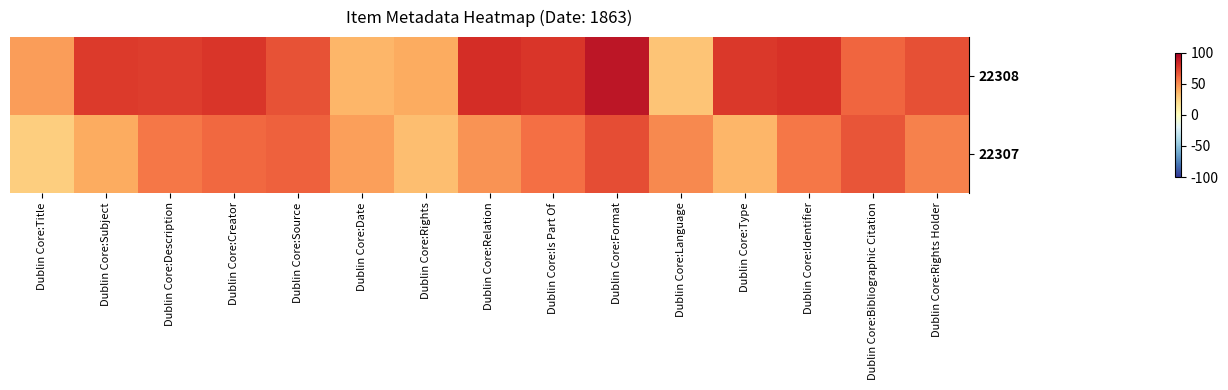

Reading left to right, transcribe all the data shown in this chart.

22308: Dublin Core:Title=45.0	Dublin Core:Subject=76.0	Dublin Core:Description=75.3	Dublin Core:Creator=77.9	Dublin Core:Source=68.2	Dublin Core:Date=36.2	Dublin Core:Rights=40.3	Dublin Core:Relation=80.6	Dublin Core:Is Part Of=78.0	Dublin Core:Format=90.3	Dublin Core:Language=30.8	Dublin Core:Type=76.8	Dublin Core:Identifier=79.3	Dublin Core:Bibliographic Citation=62.5	Dublin Core:Rights Holder=69.3
22307: Dublin Core:Title=27.3	Dublin Core:Subject=40.2	Dublin Core:Description=57.0	Dublin Core:Creator=61.3	Dublin Core:Source=63.6	Dublin Core:Date=44.5	Dublin Core:Rights=33.6	Dublin Core:Relation=47.7	Dublin Core:Is Part Of=58.7	Dublin Core:Format=70.2	Dublin Core:Language=51.4	Dublin Core:Type=36.0	Dublin Core:Identifier=56.6	Dublin Core:Bibliographic Citation=67.7	Dublin Core:Rights Holder=53.9